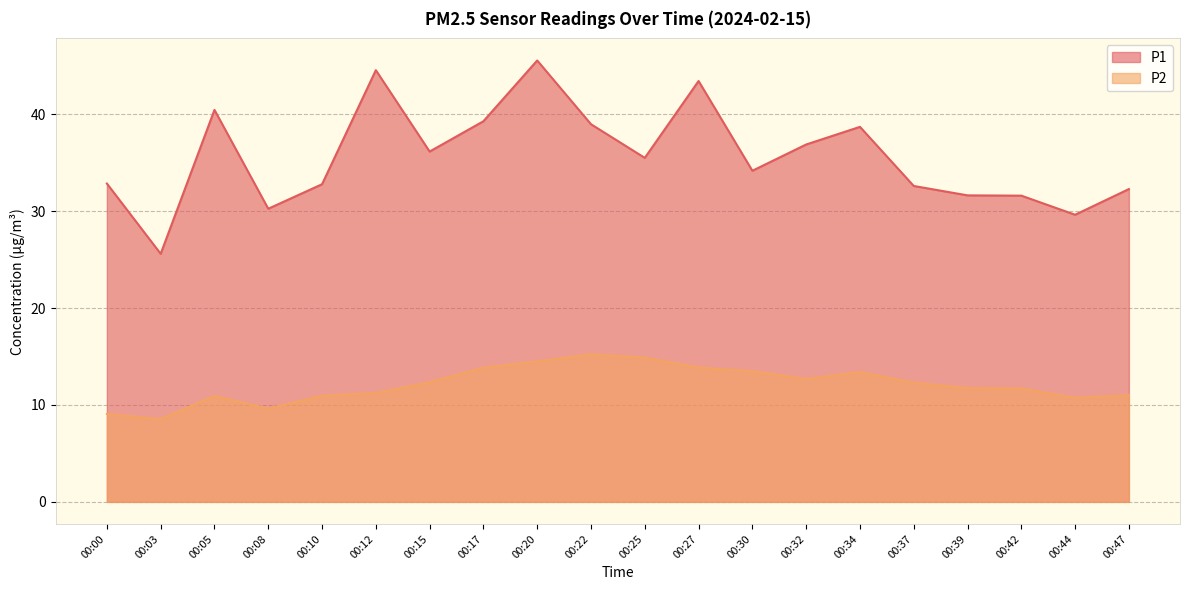

Between 00:32 and 00:25, which is larger?

00:32